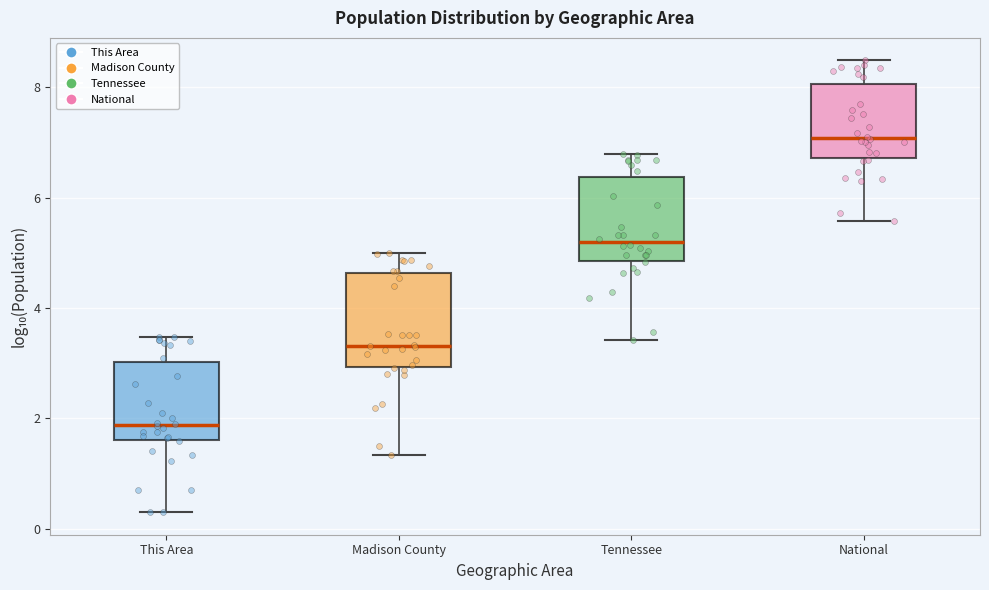

Reading left to right, read every box against the y-axis: the position of its median line, the range the box covers, and the ends of its whiskers. The values are not printed on the chart, so give them approximately, as read against the axis.

This Area: median 1.8, box 1.6 to 3.0, whiskers 0.4 to 3.4
Madison County: median 3.4, box 3.0 to 4.6, whiskers 1.4 to 5.0
Tennessee: median 5.2, box 4.8 to 6.4, whiskers 3.4 to 6.8
National: median 7.0, box 6.8 to 8.0, whiskers 5.6 to 8.4